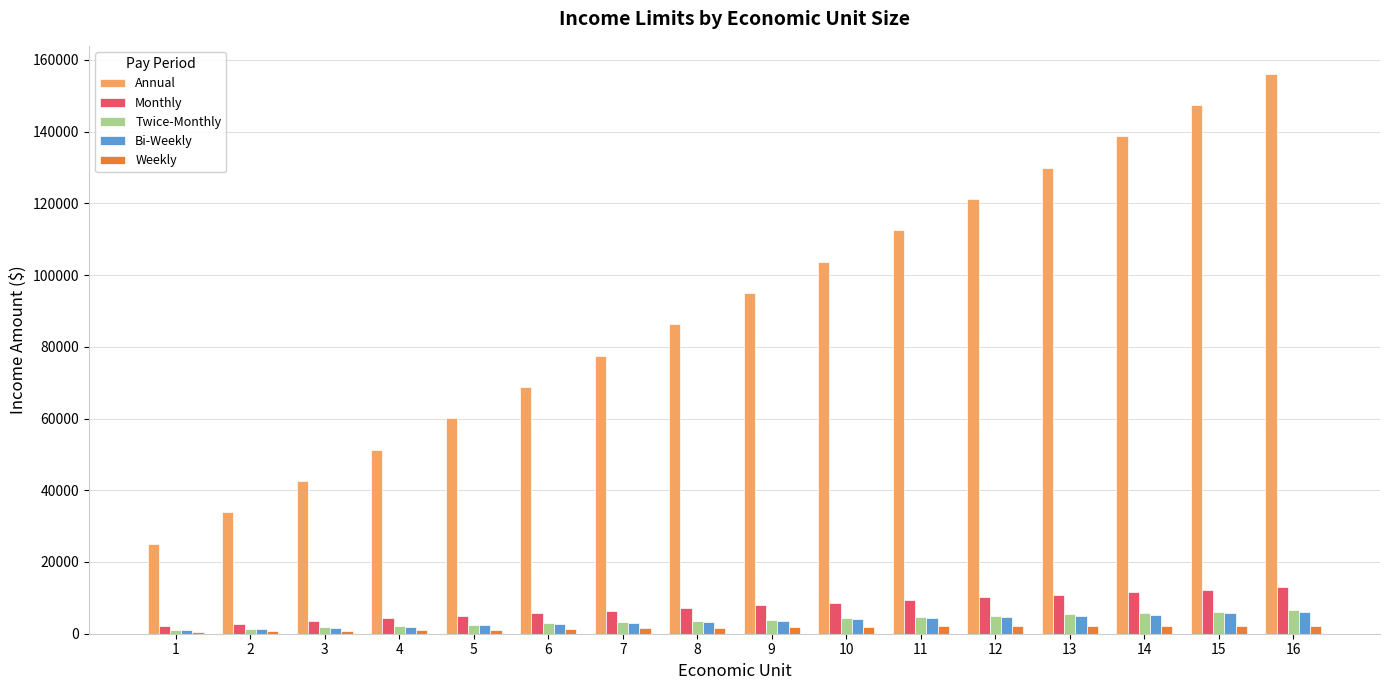

Which series has the largest total across all categories?

Annual